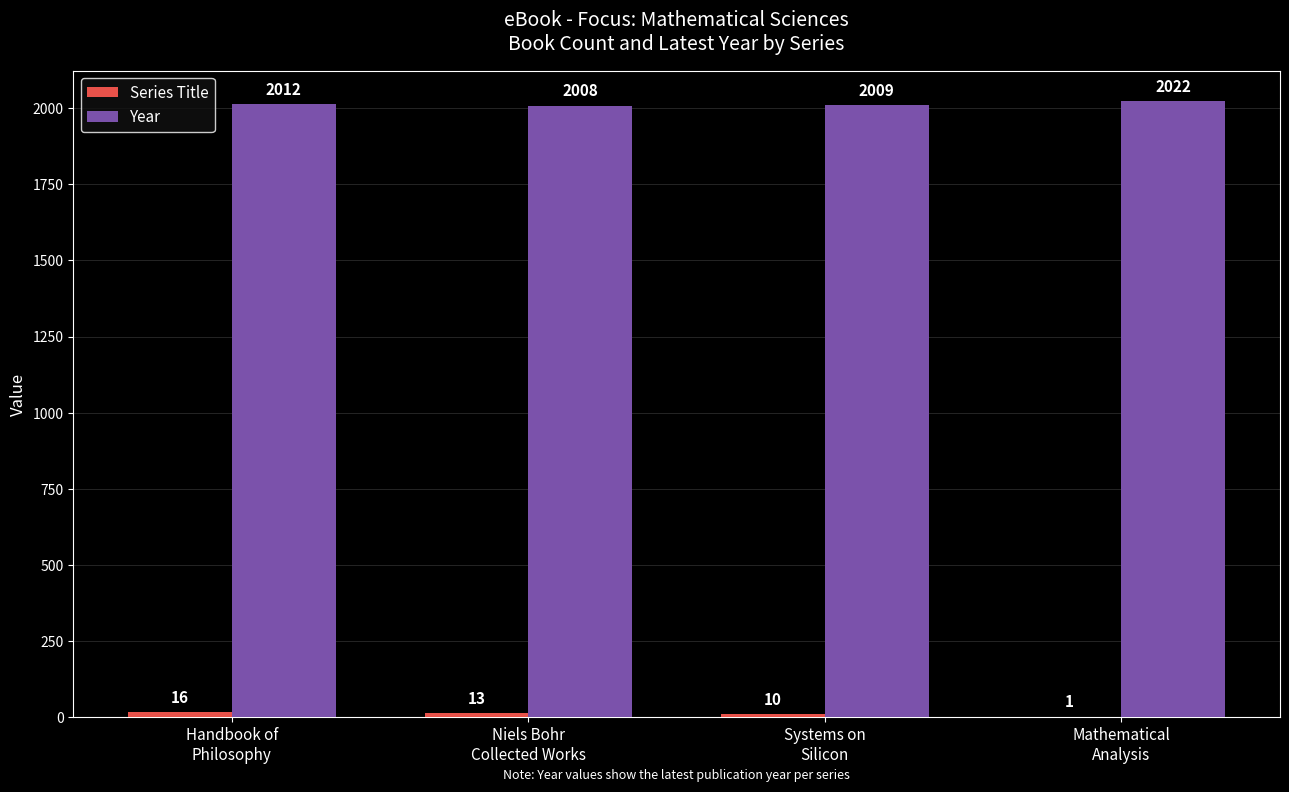

How many series are shown in this chart?

2